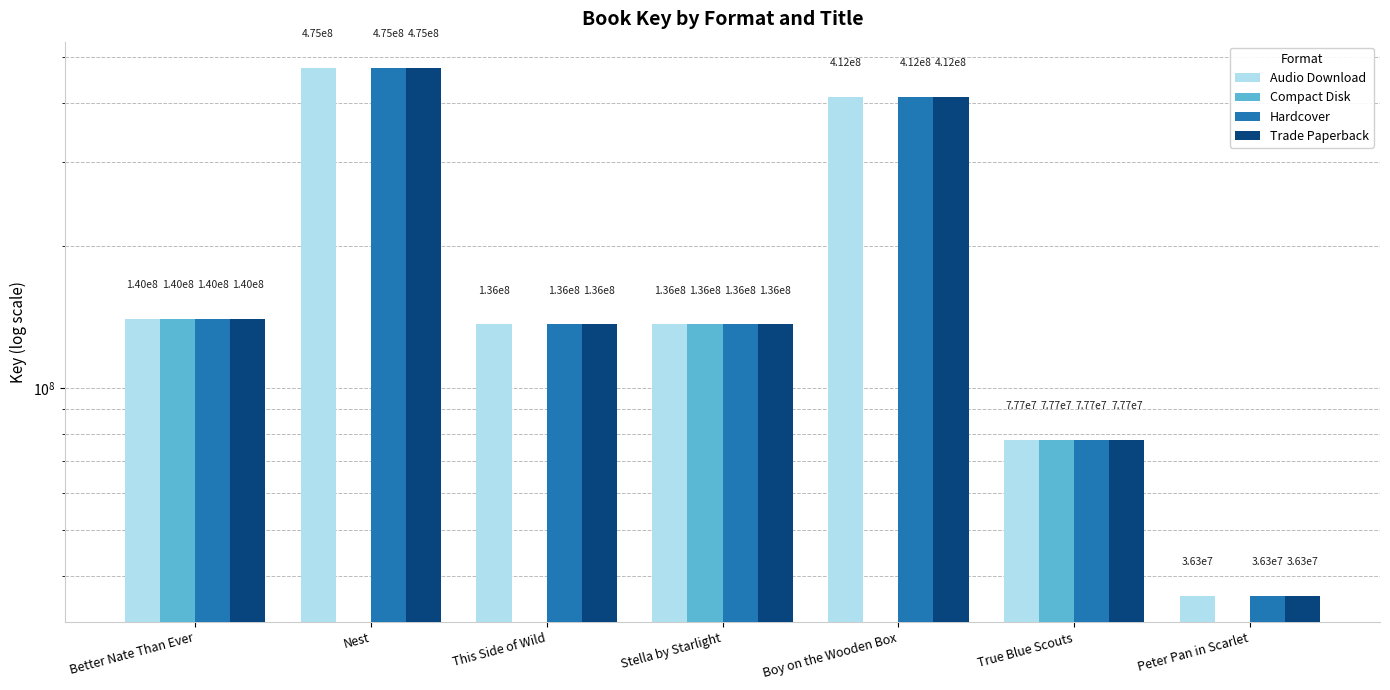

Is it true that Compact Disk equals 136319476.0 at Stella by Starlight?

True